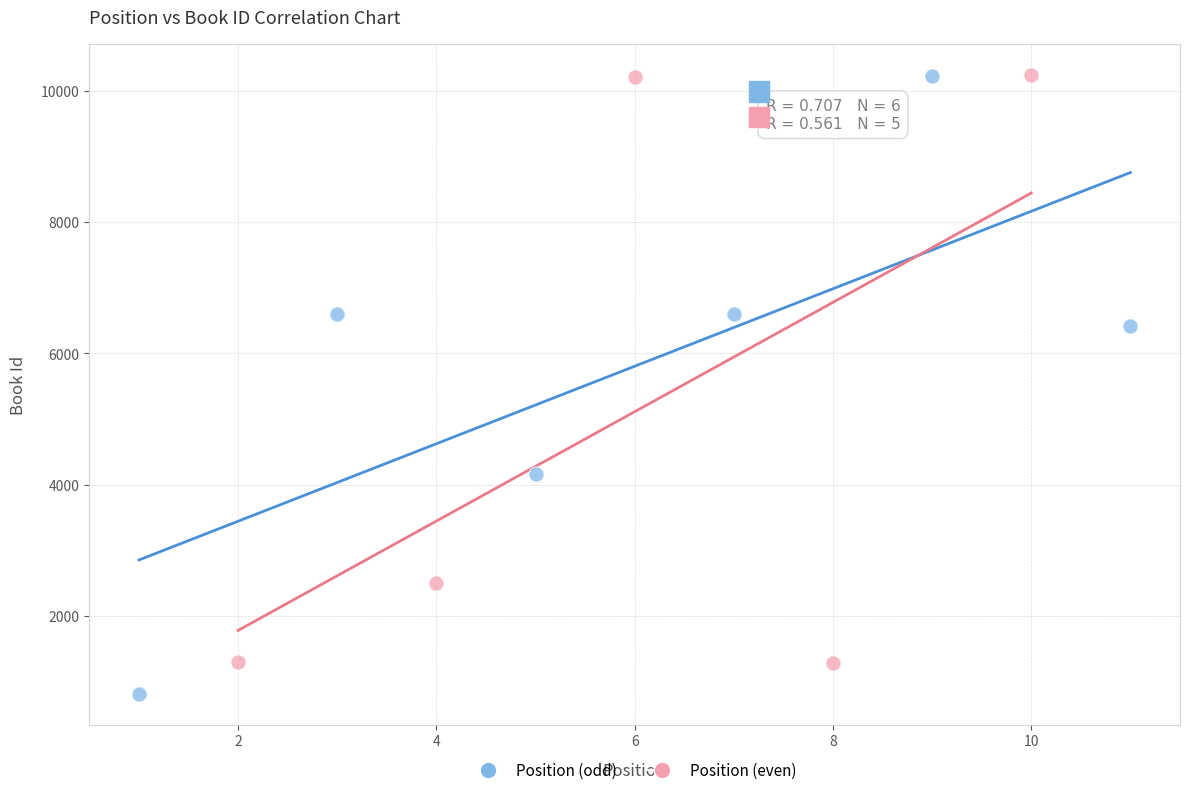

Which series has the widest spread of Y values?

Position (odd)